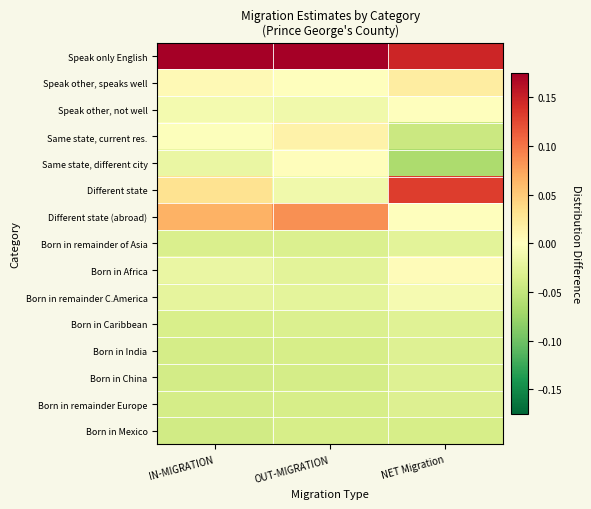

Rank the series by their maximum value, from lowest to highest.

Born in Mexico, Born in remainder Europe, Born in India, Born in China, Born in Caribbean, Born in remainder of Asia, Born in remainder C.America, Speak other, not well, Same state, different city, Born in Africa, Same state, current res., Speak other, speaks well, Different state (abroad), Different state, Speak only English